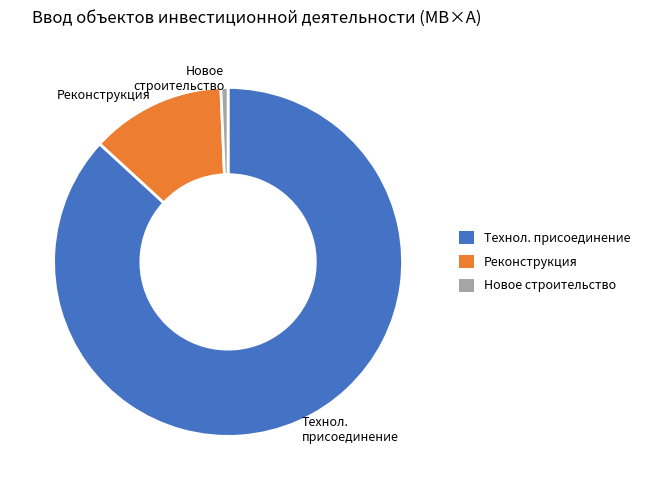

Count the number of slices in the pie.

3